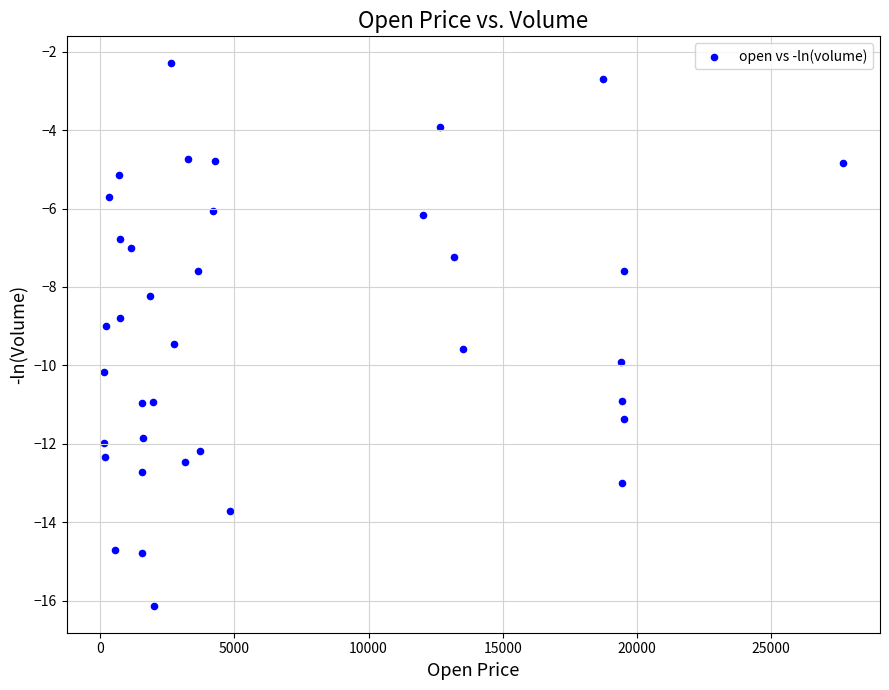

What is the range of X values (max minus min)?

27552.0